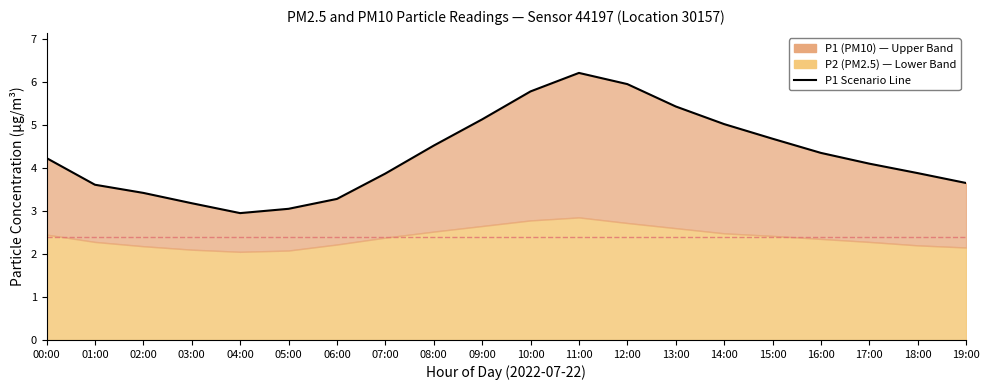

The chart shows a value of 2.0 at 15:00. True or false?

False